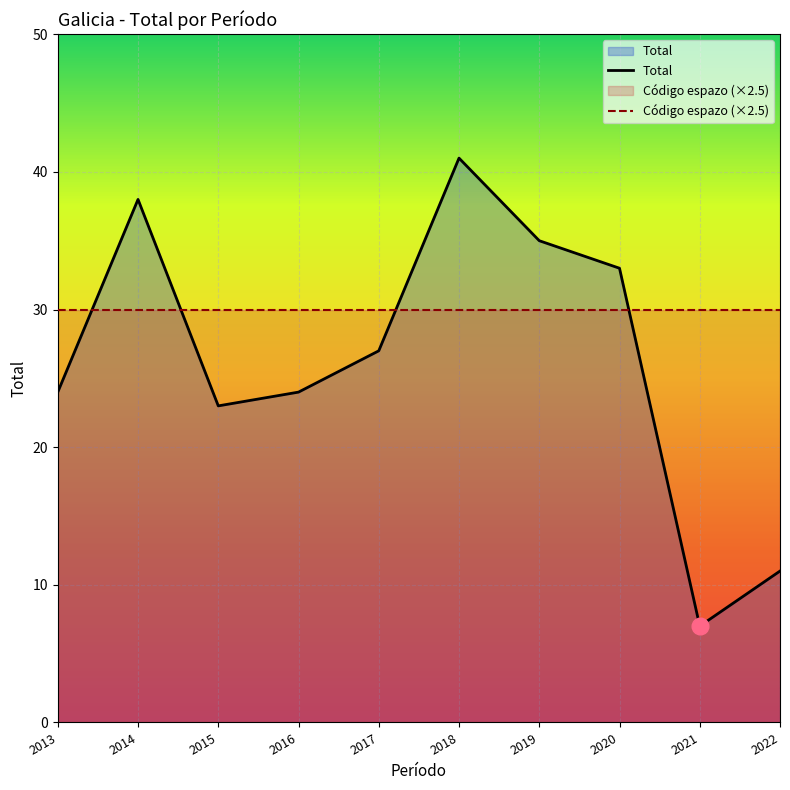

Where does the Total series first go above 27?

2014